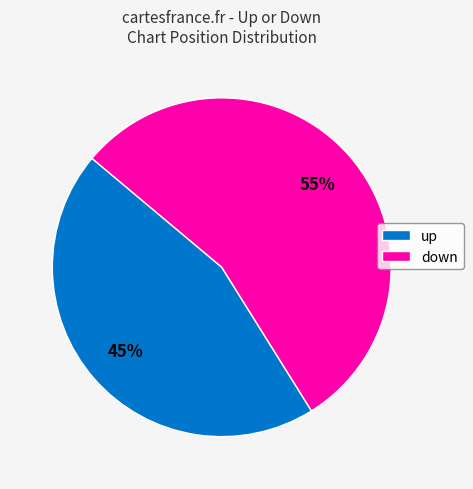

Do up and down together represent more than half of the pie?

Yes